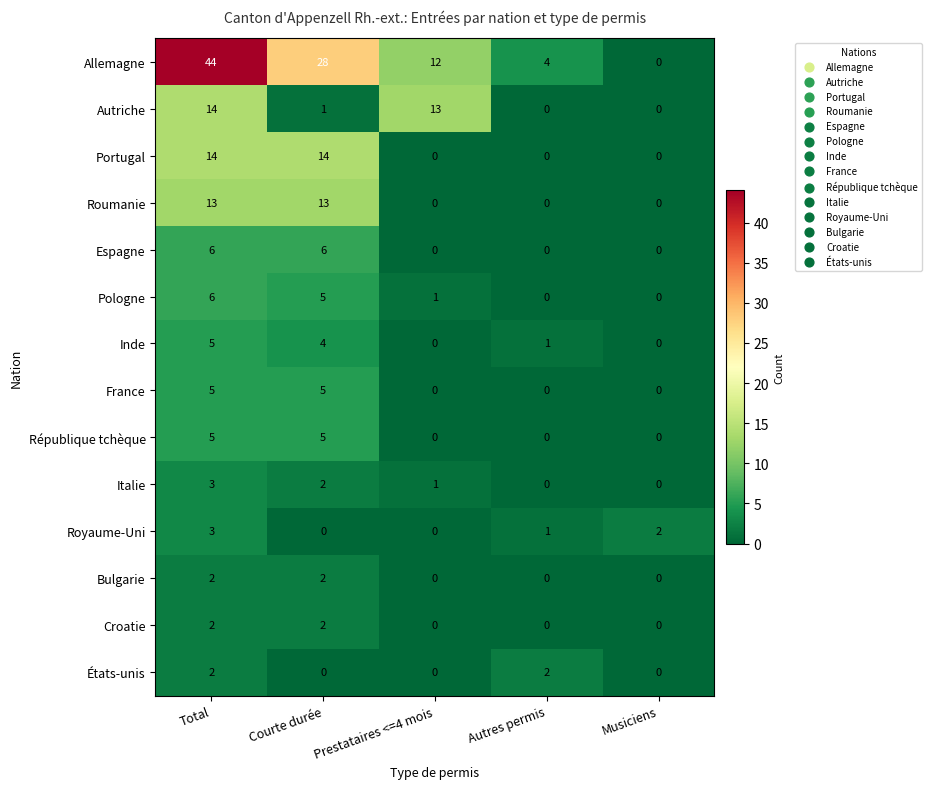

How many values in Inde are above zero?

3